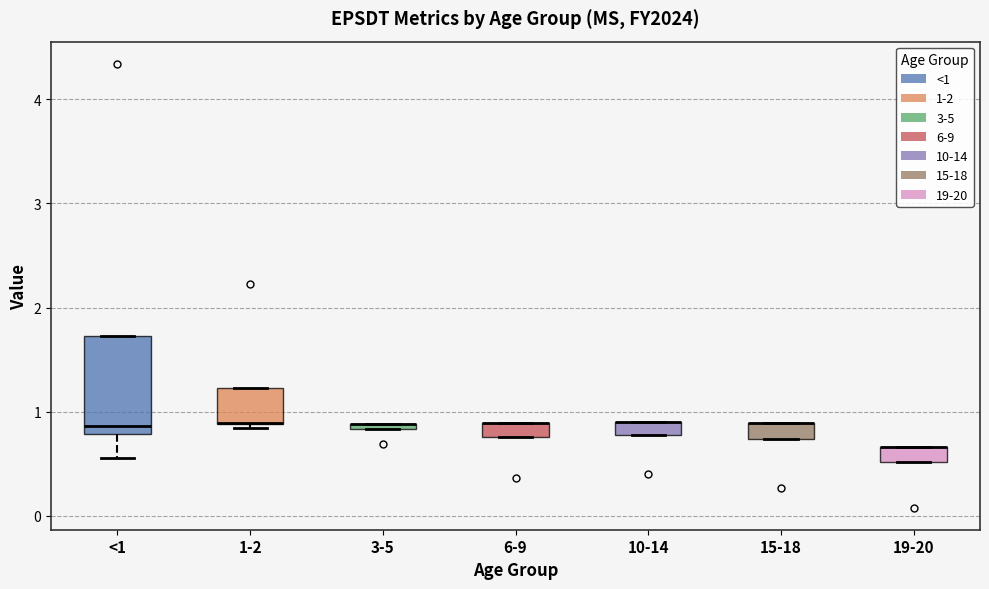

Where is the lower edge of the box for 6-9 on the y-axis? The values are not printed on the chart, so give them approximately, as read against the axis.

0.8